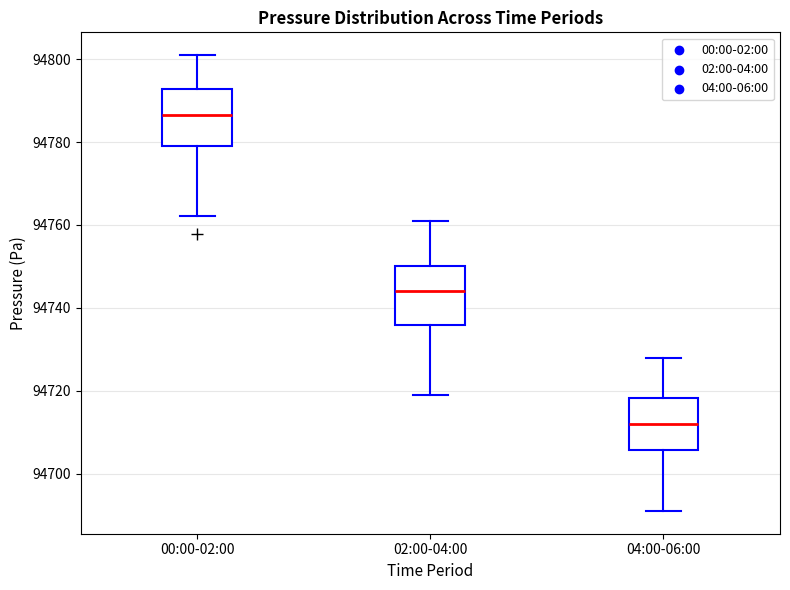

Where does the lower whisker of the box for 04:00-06:00 end on the y-axis? The values are not printed on the chart, so give them approximately, as read against the axis.

94692